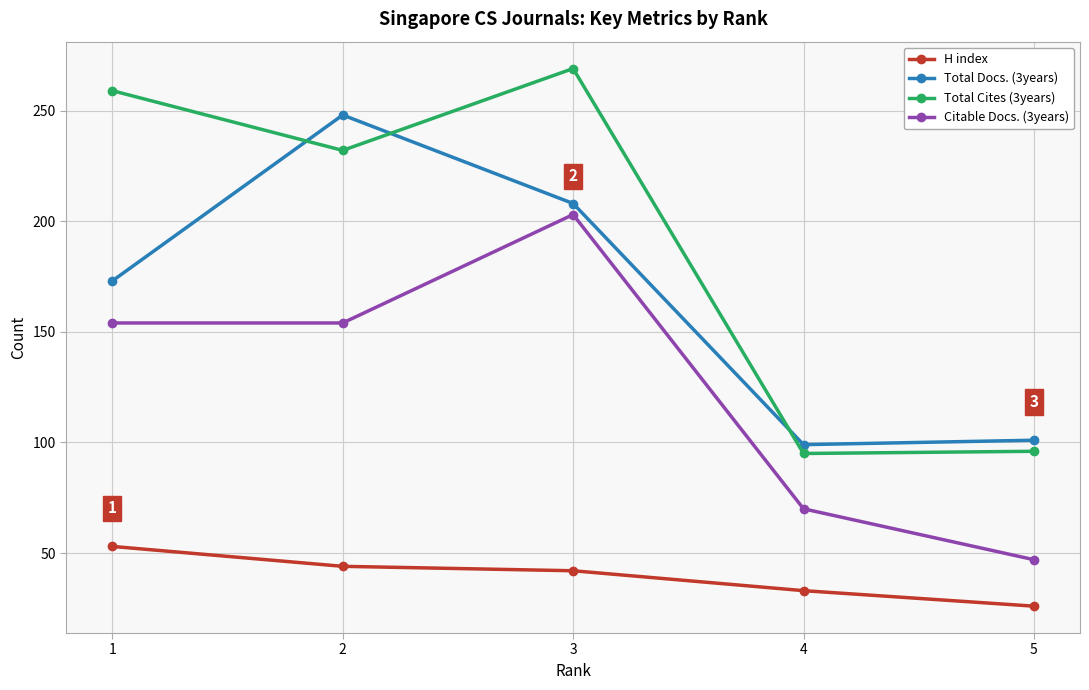

True or false: Total Docs. (3years) and H index cross at least once.

False